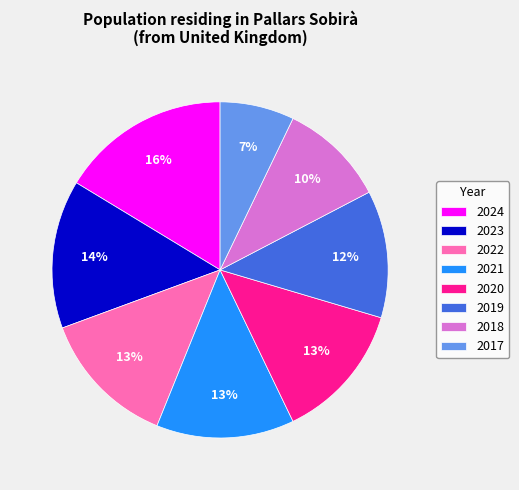

Does 2021 account for over 50% of the chart?

No